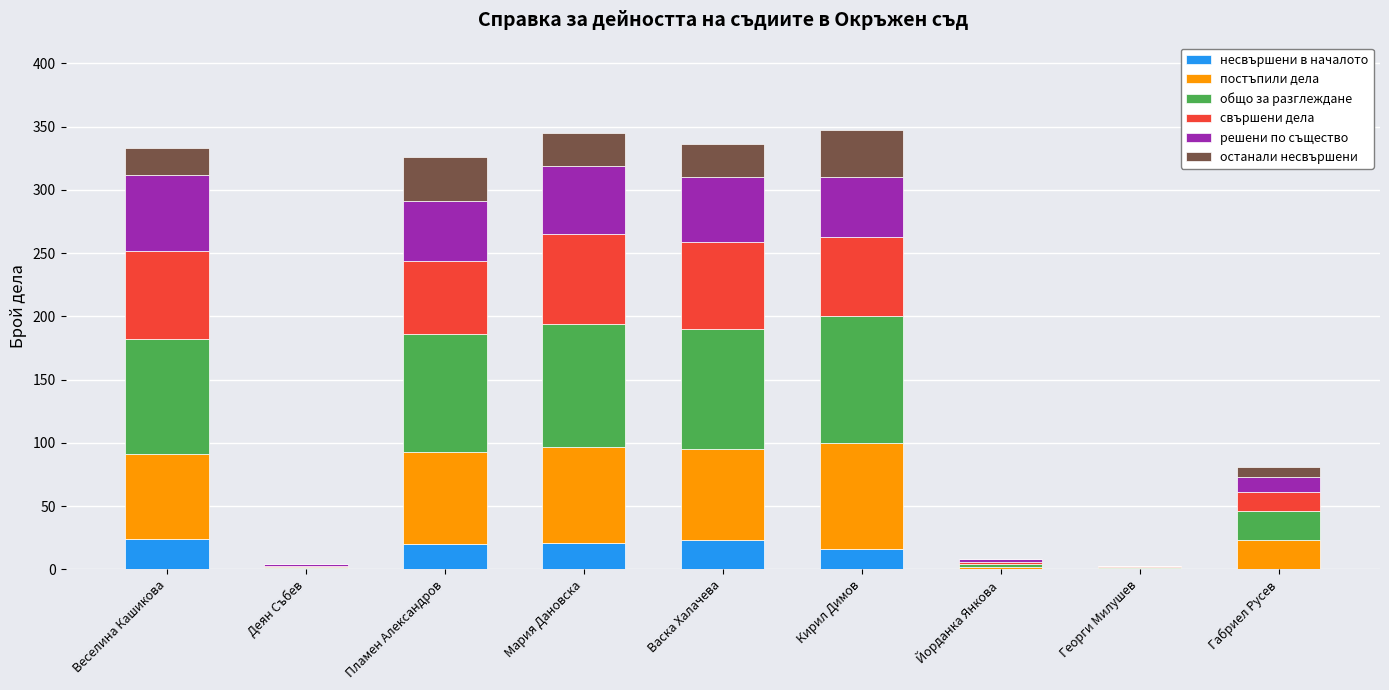

Are the bars grouped side by side (vs. stacked)?

No